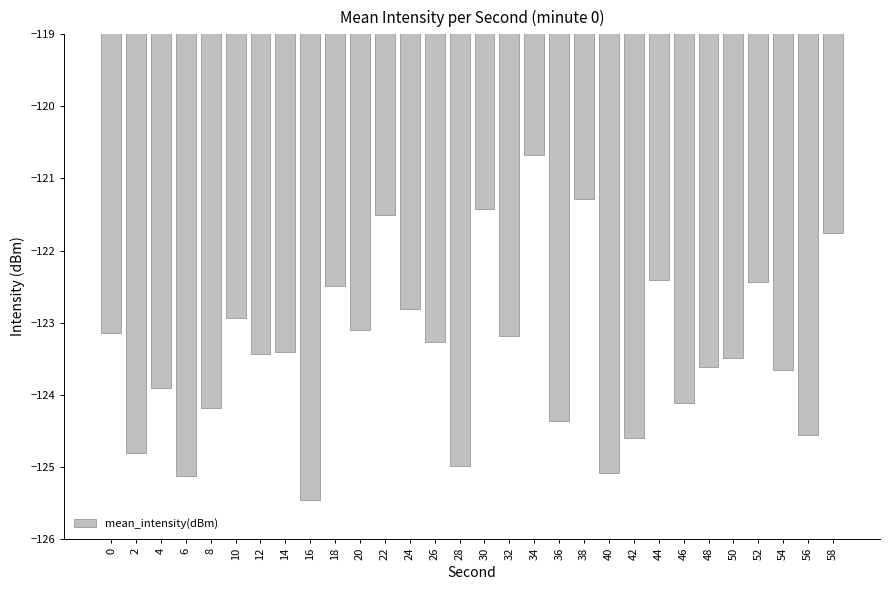

At which label does the data first exceed -123?

10